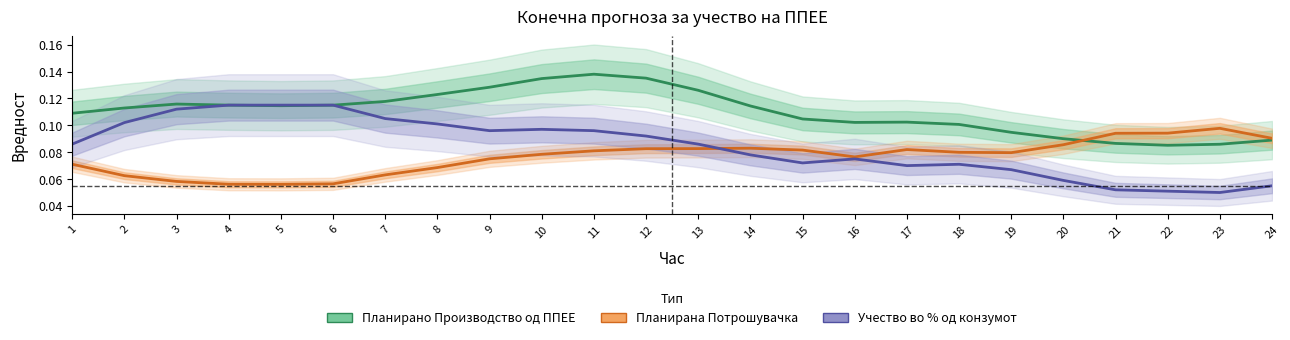

What is the maximum value shown in the chart?

0.1